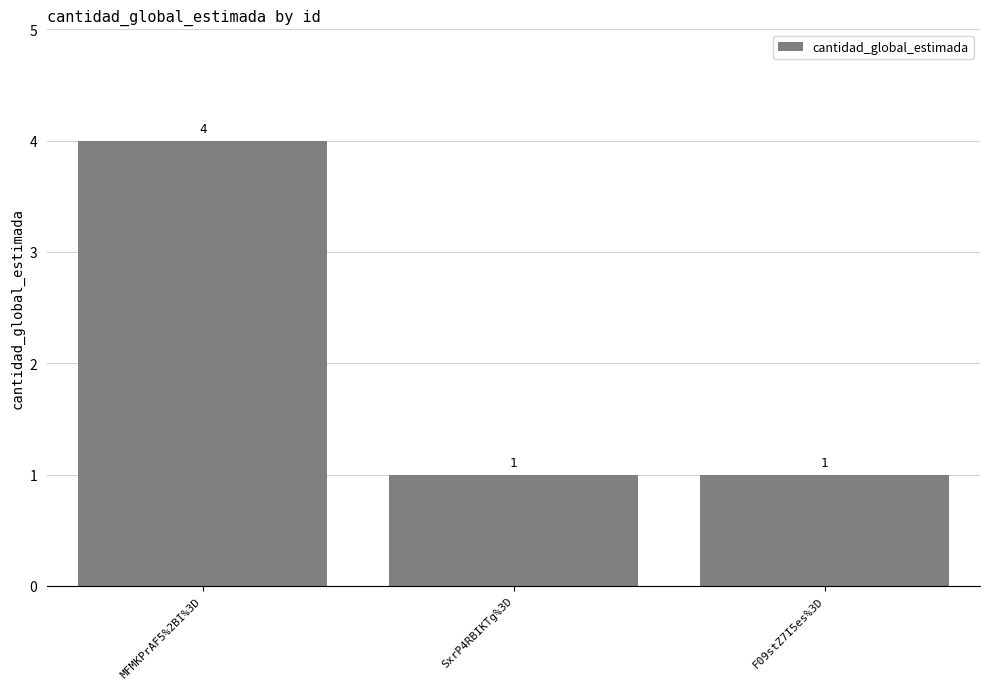

Count the number of categories in the chart.

3